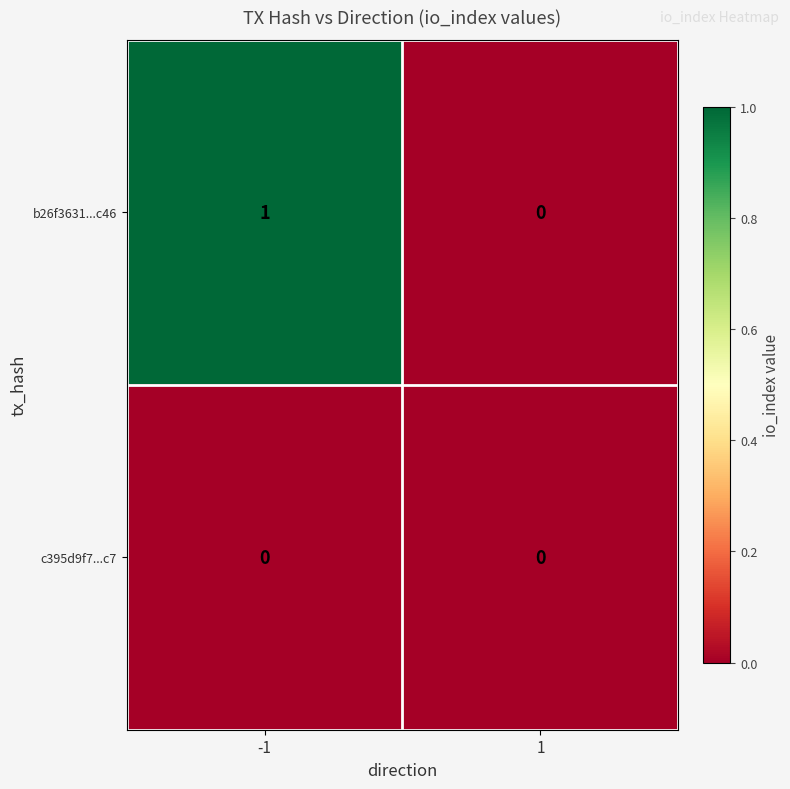

List the series in order of their overall mean, highest first.

b26f3631...c46, c395d9f7...c7